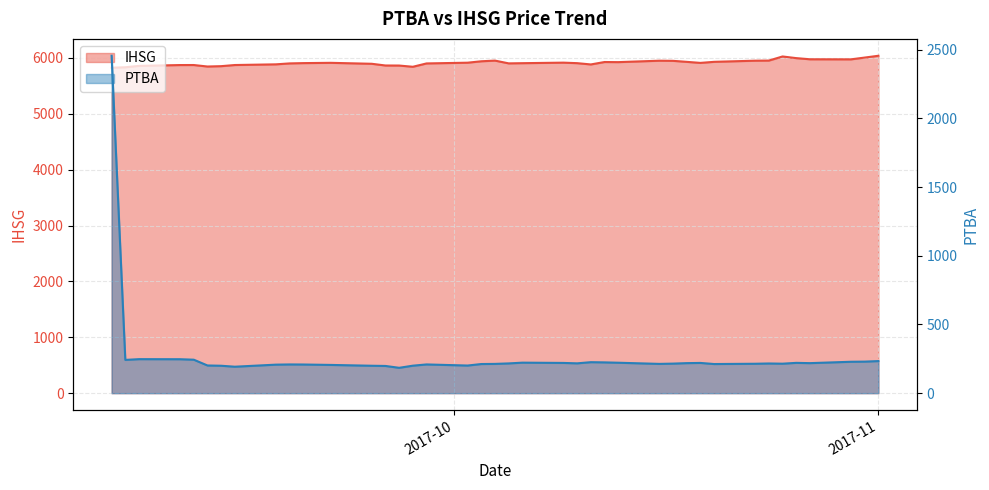

The value of IHSG at 2017-10-16 is 10394.6. True or false?

False